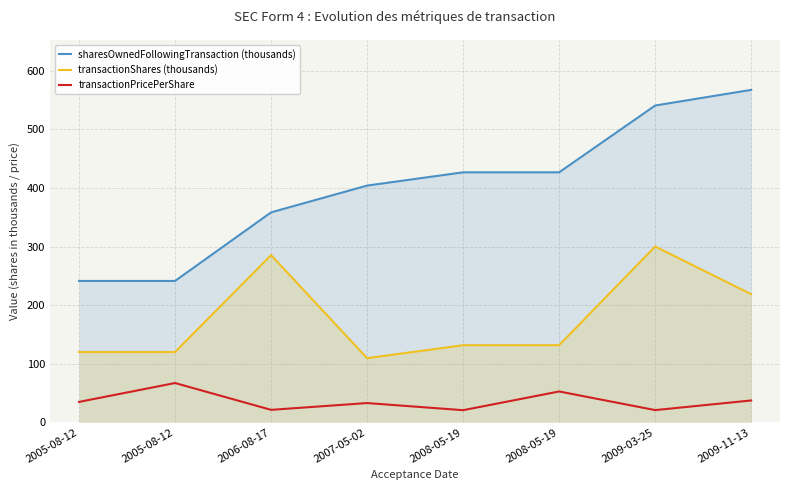

At which label does transactionPricePerShare first exceed 34?

2005-08-12